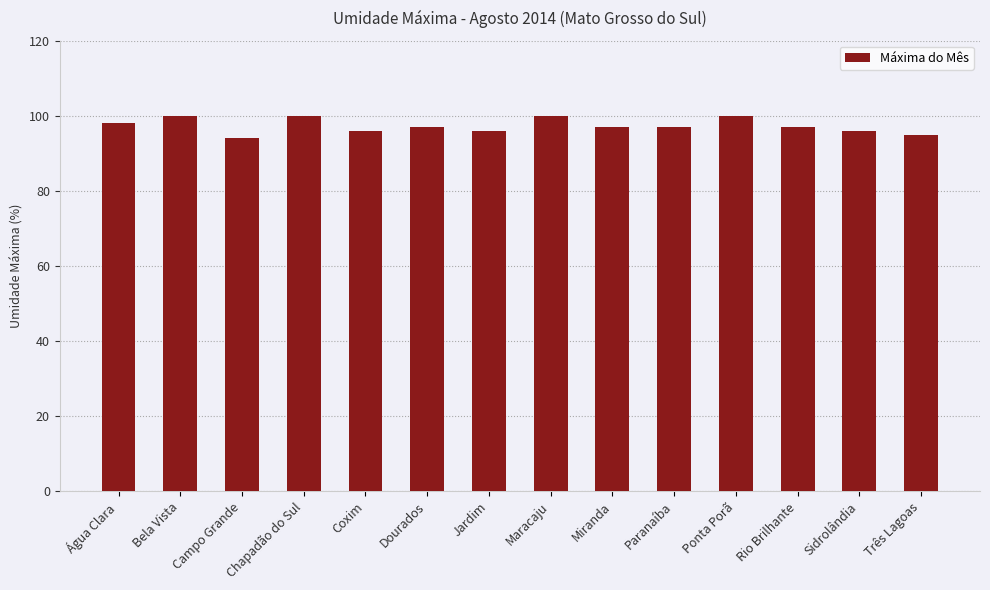

How many values are between 96 and 100?

12